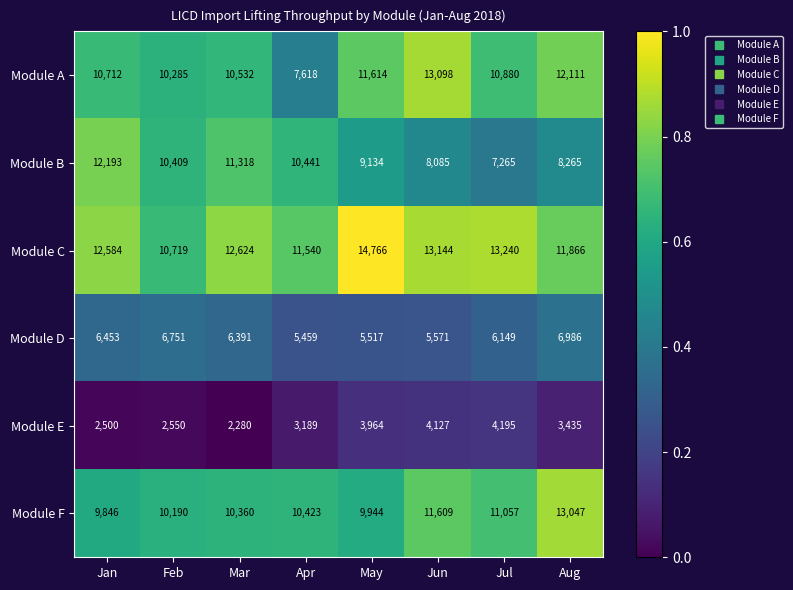

What is the spread (max minus min) of values at Apr?

8351